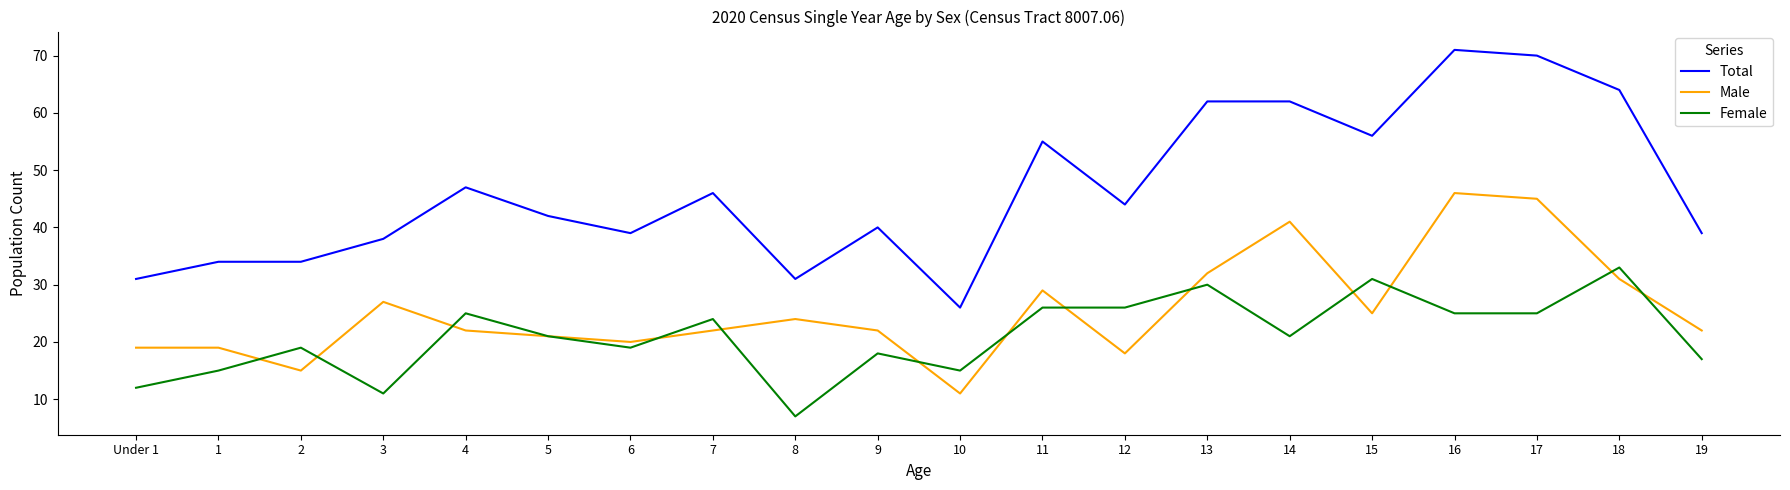

True or false: Female and Total intersect in this chart.

False